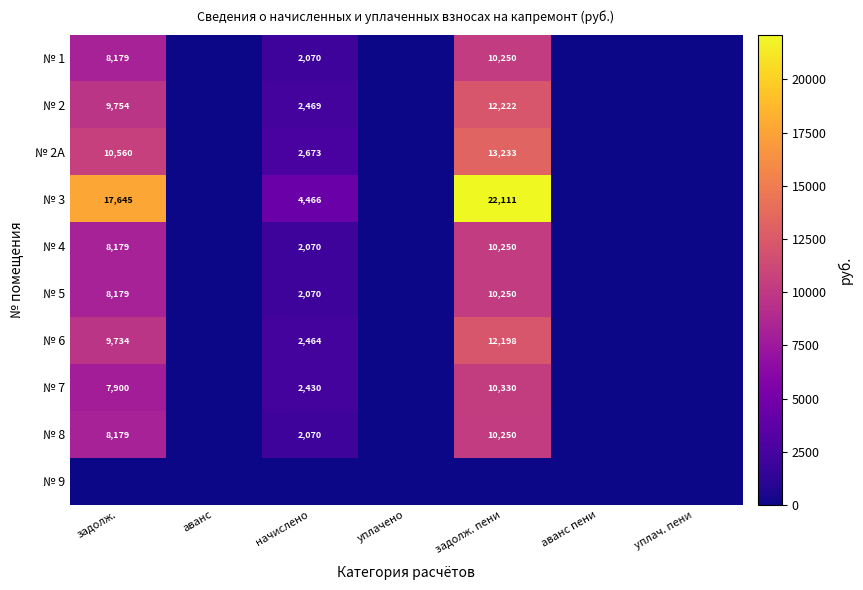

At which category is the sum across all series the highest?

задолж. пени